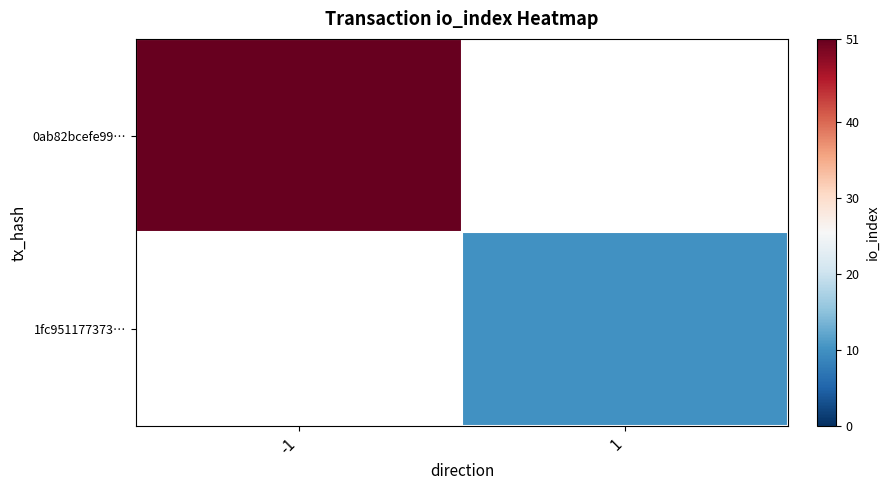

Rank the series by their average value, from highest to lowest.

0ab82bcefe99…, 1fc951177373…